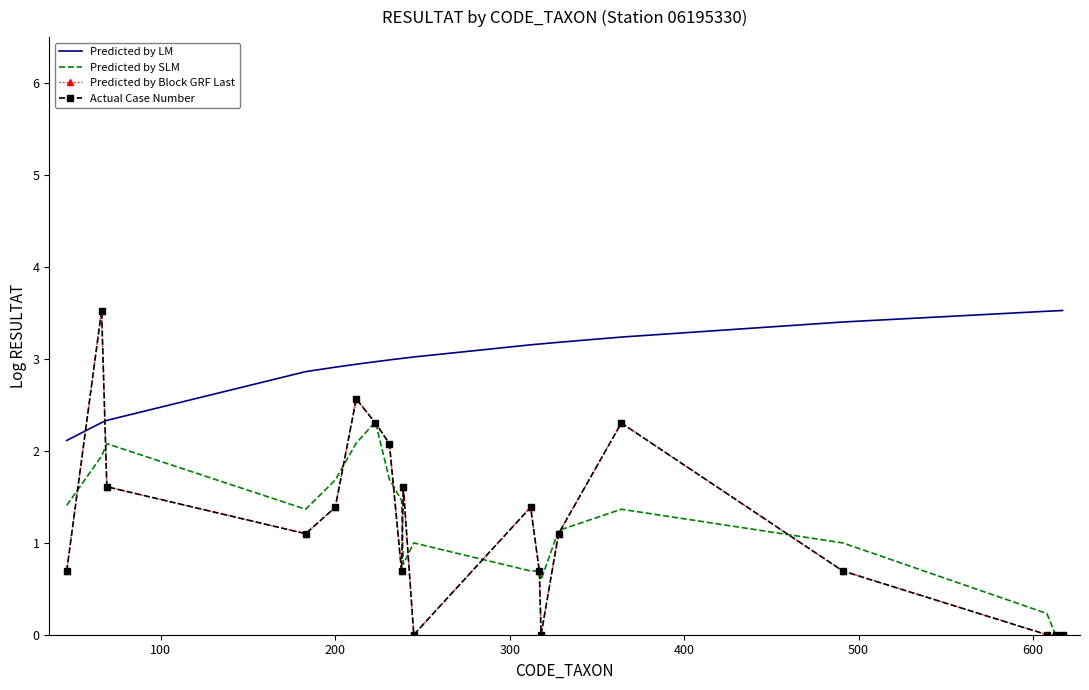

What is the difference between the maximum and minimum values in the Predicted by LM series?

1.4